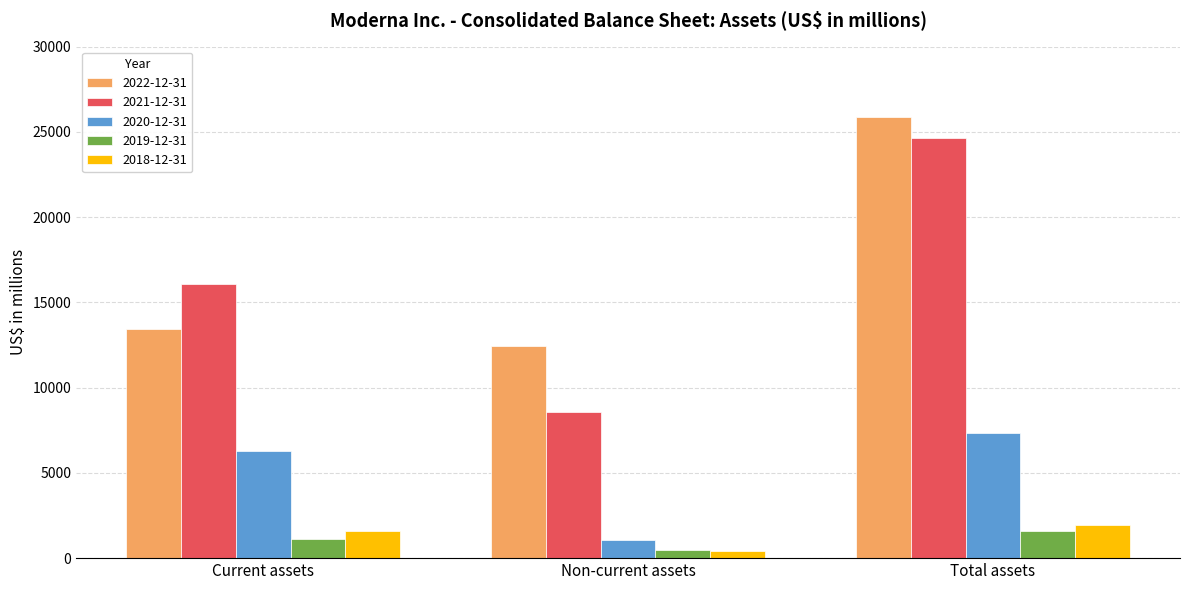

Is the value of 2021-12-31 at Total assets greater than the value of 2020-12-31 at Total assets?

Yes